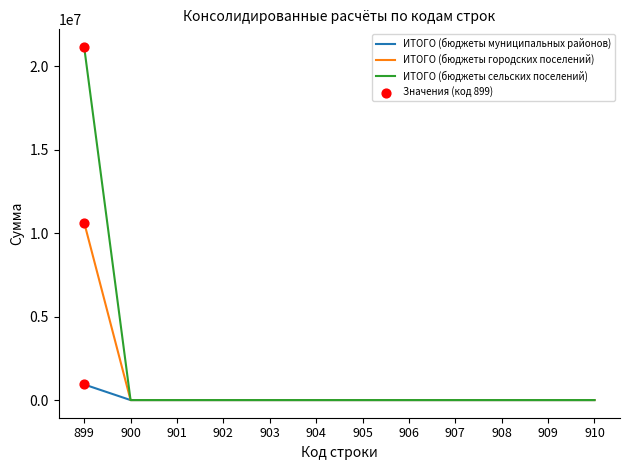

The value of ИТОГО (бюджеты муниципальных районов) at 907 is 0. True or false?

True